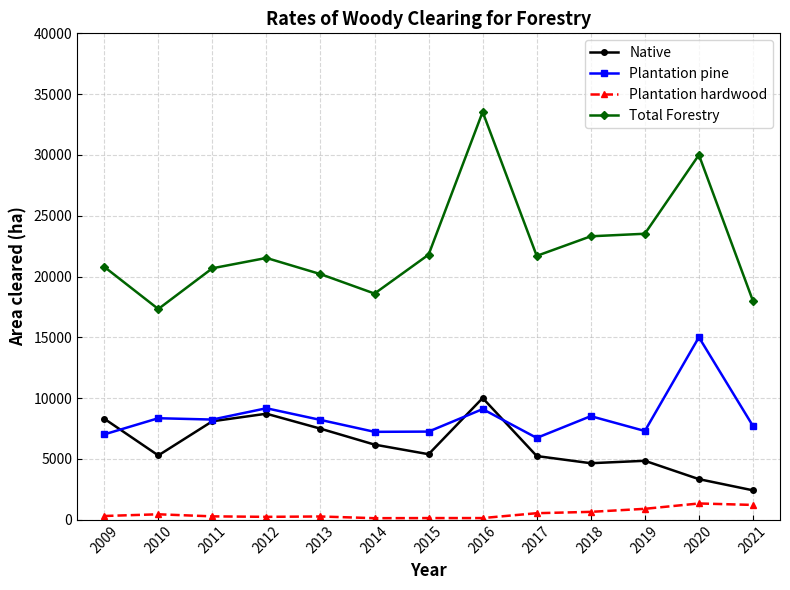

What is the difference between the Plantation hardwood values at 2020 and 2016?

1200